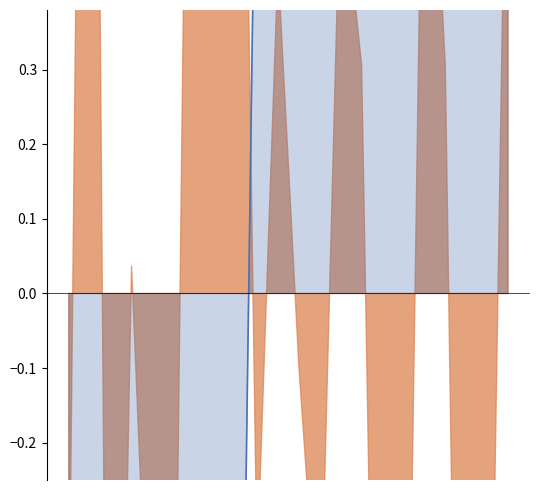

At which label does the data first exceed 0?

9